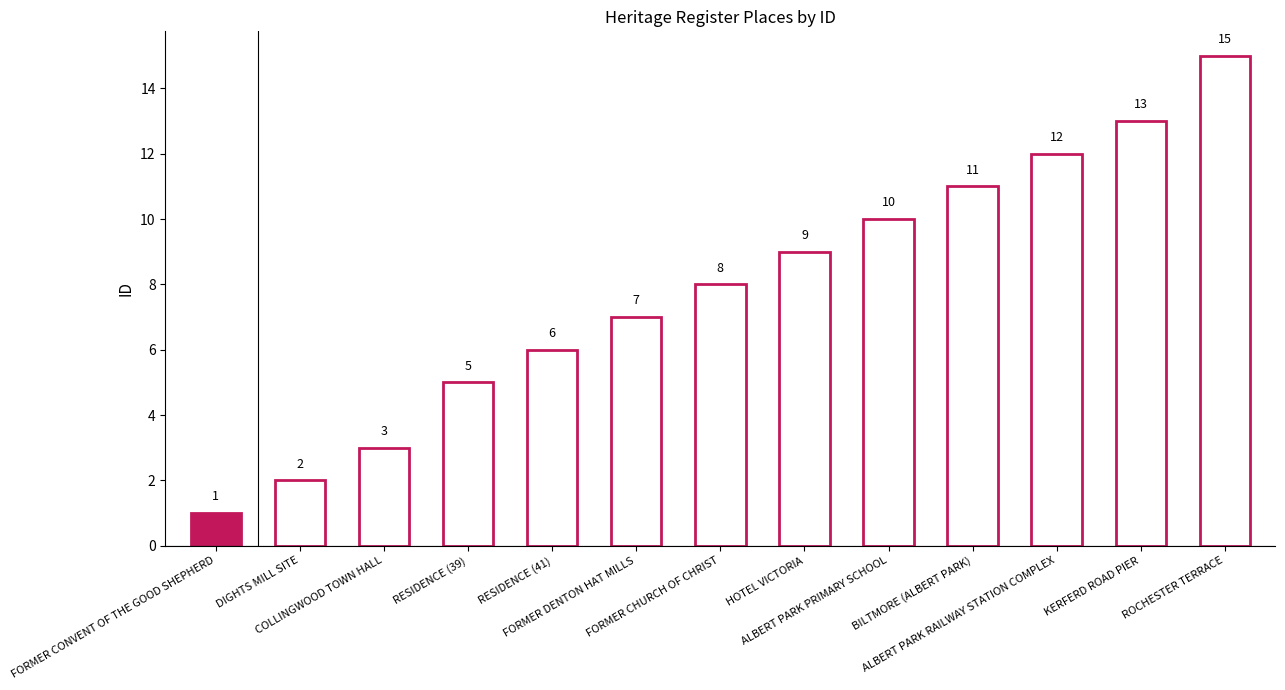

What is the change in value from RESIDENCE (41) to FORMER CHURCH OF CHRIST?

+2